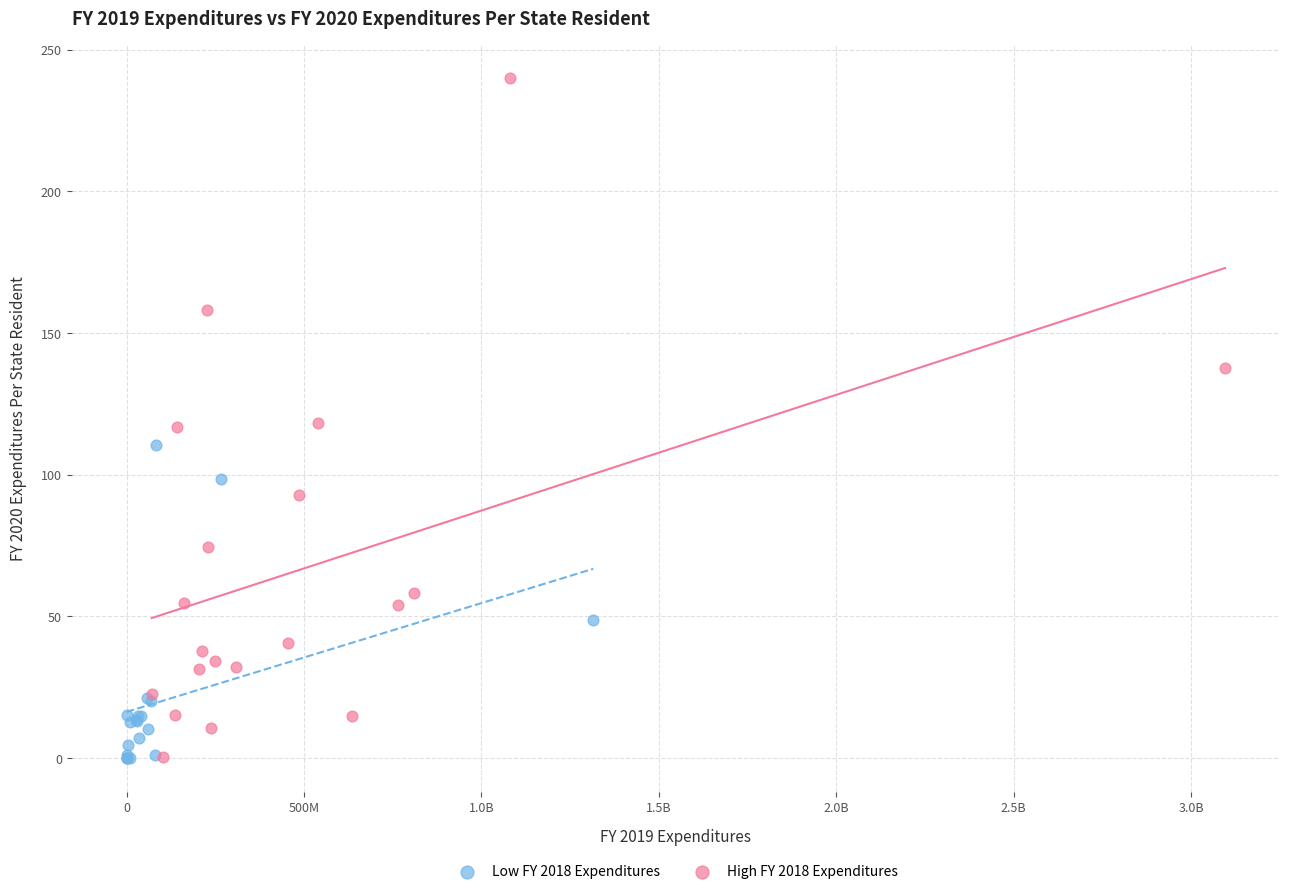

Which series has the largest Y range (max minus min)?

High FY 2018 Expenditures